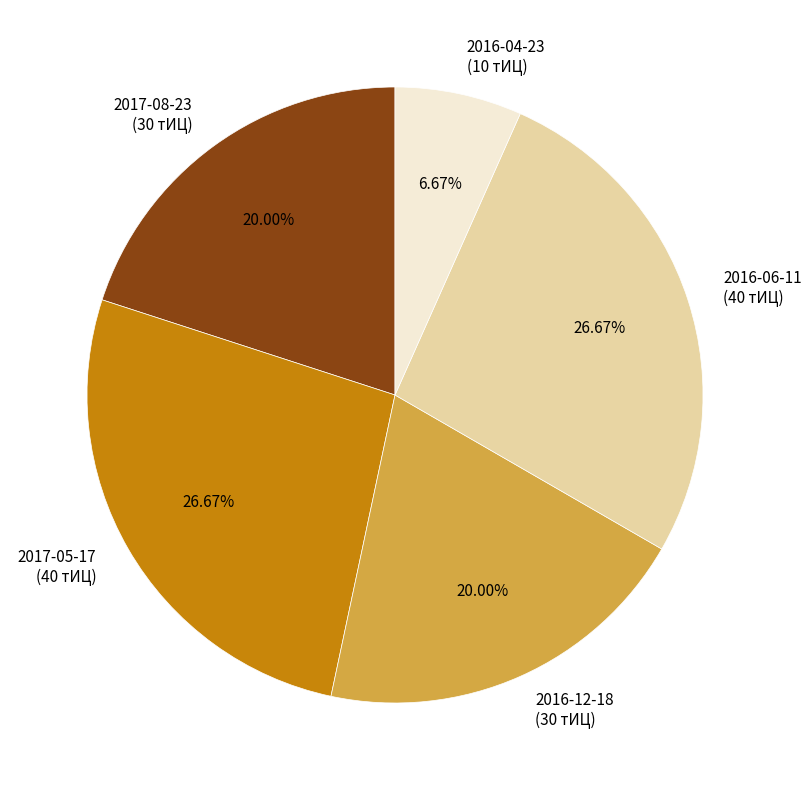

Is there a majority slice in this chart?

No